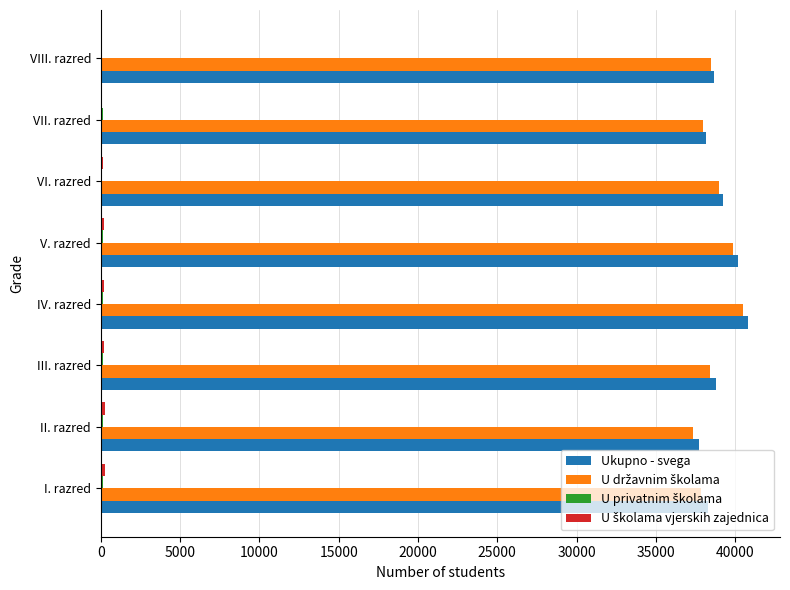

Is it true that Ukupno - svega equals 38663 at VIII. razred?

True